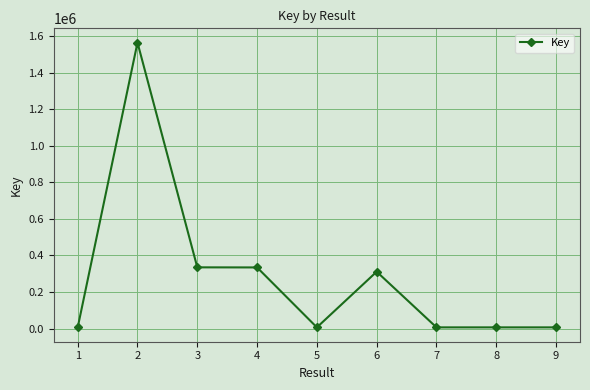

True or false: the data has more than 1 interior local peaks.

True